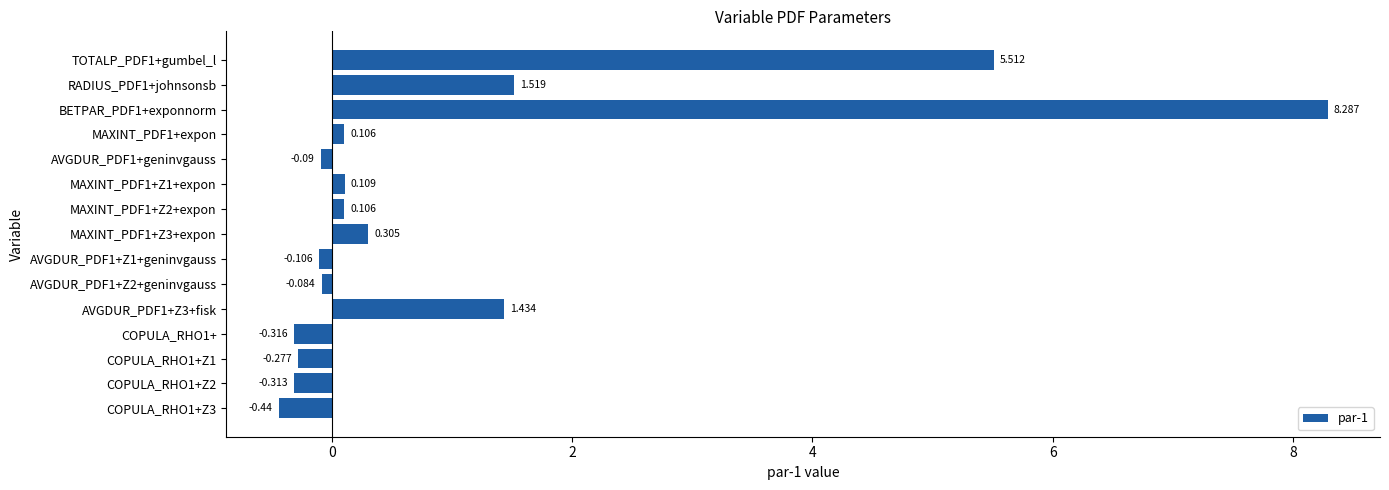

What is the difference between the second highest and second lowest values?

5.8